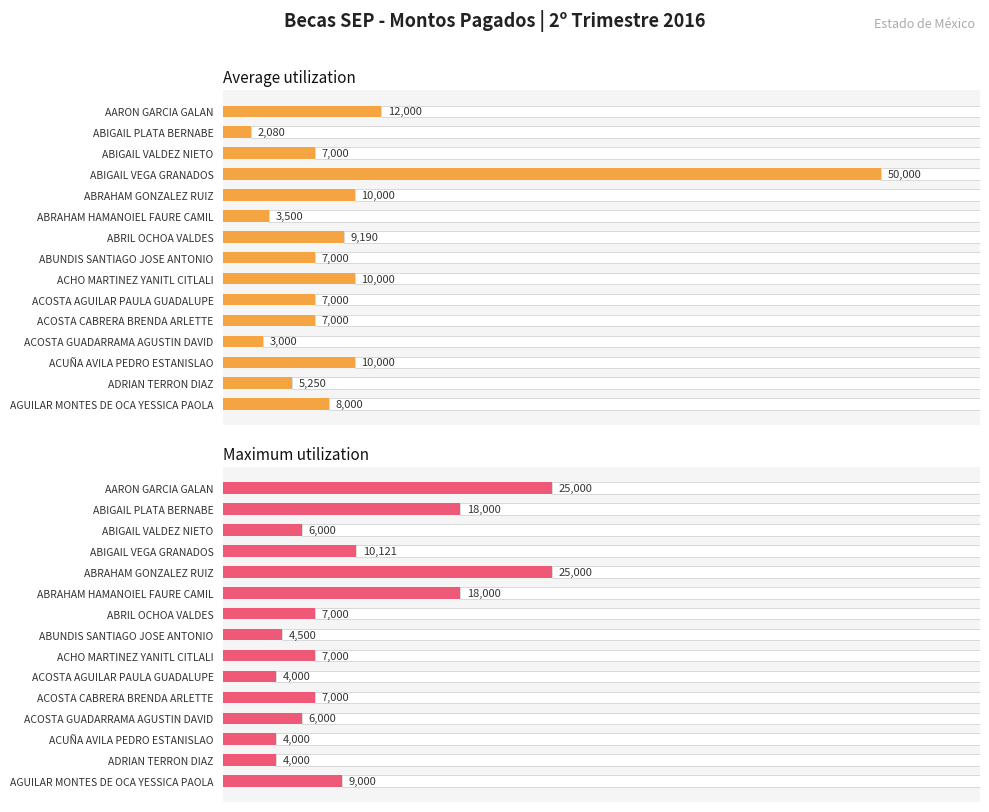

What is the difference between the highest and lowest values at ABRAHAM GONZALEZ RUIZ?

15000